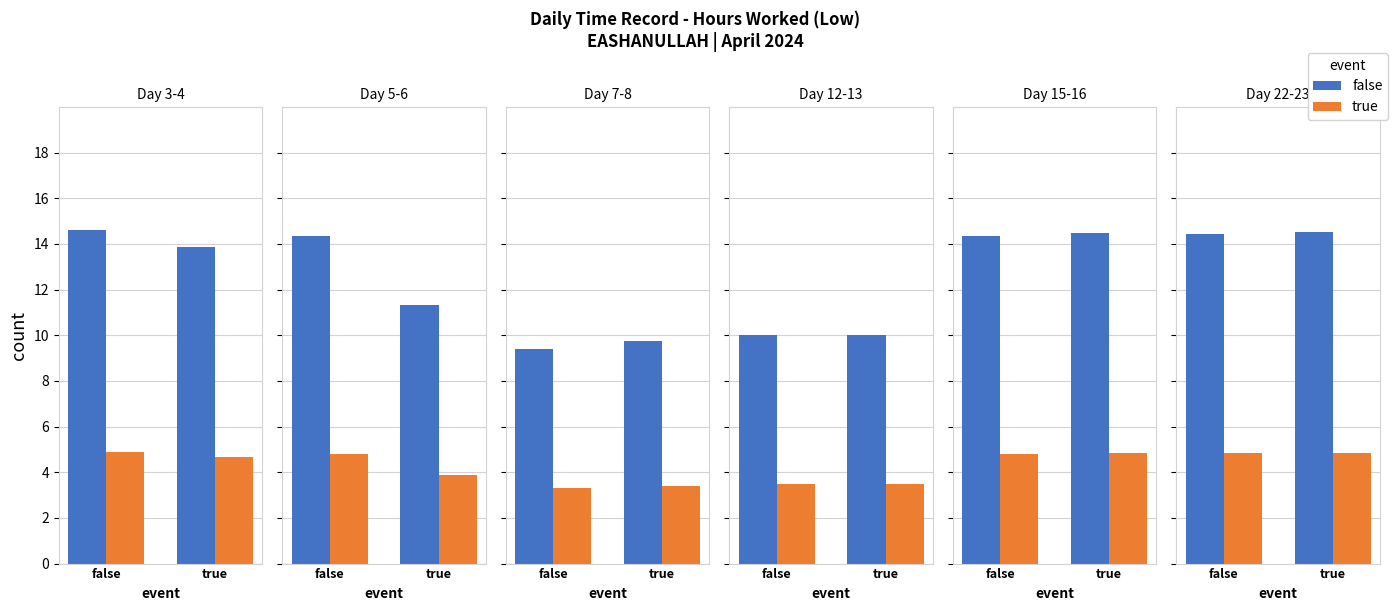

True or false: Break Total has a value of 1.8 at false.

False